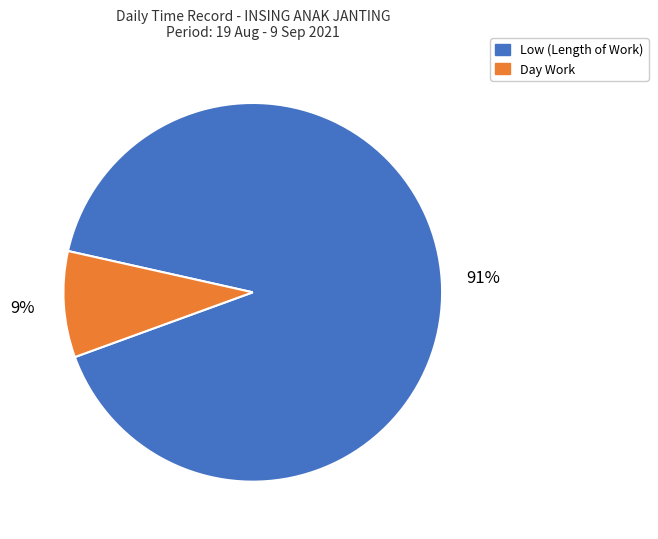

To the nearest percent, what is the difference between the largest and smallest slice percentages?

82%